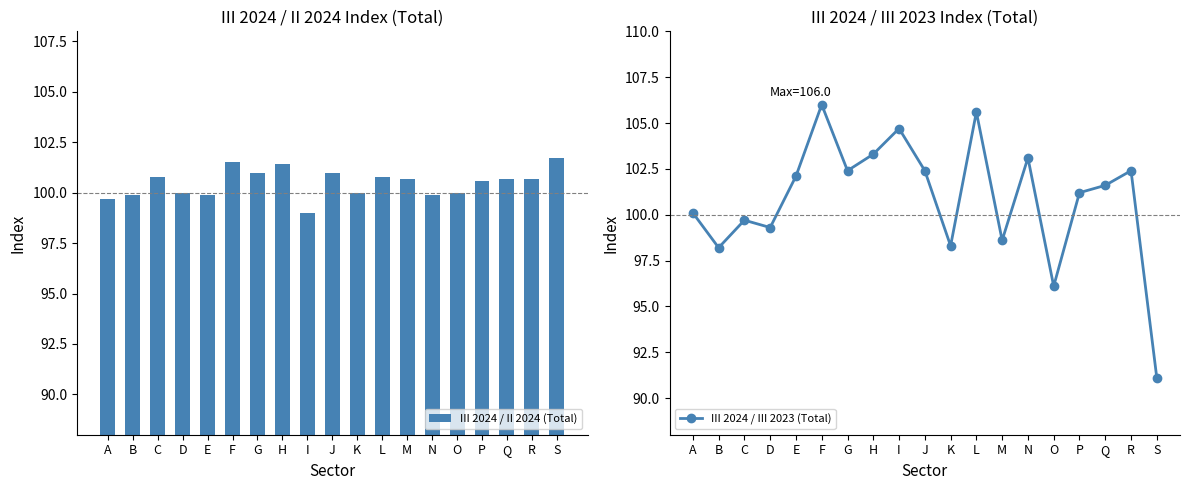

True or false: III 2024 / II 2024 (Total) has a value of 167.1 at E.

False